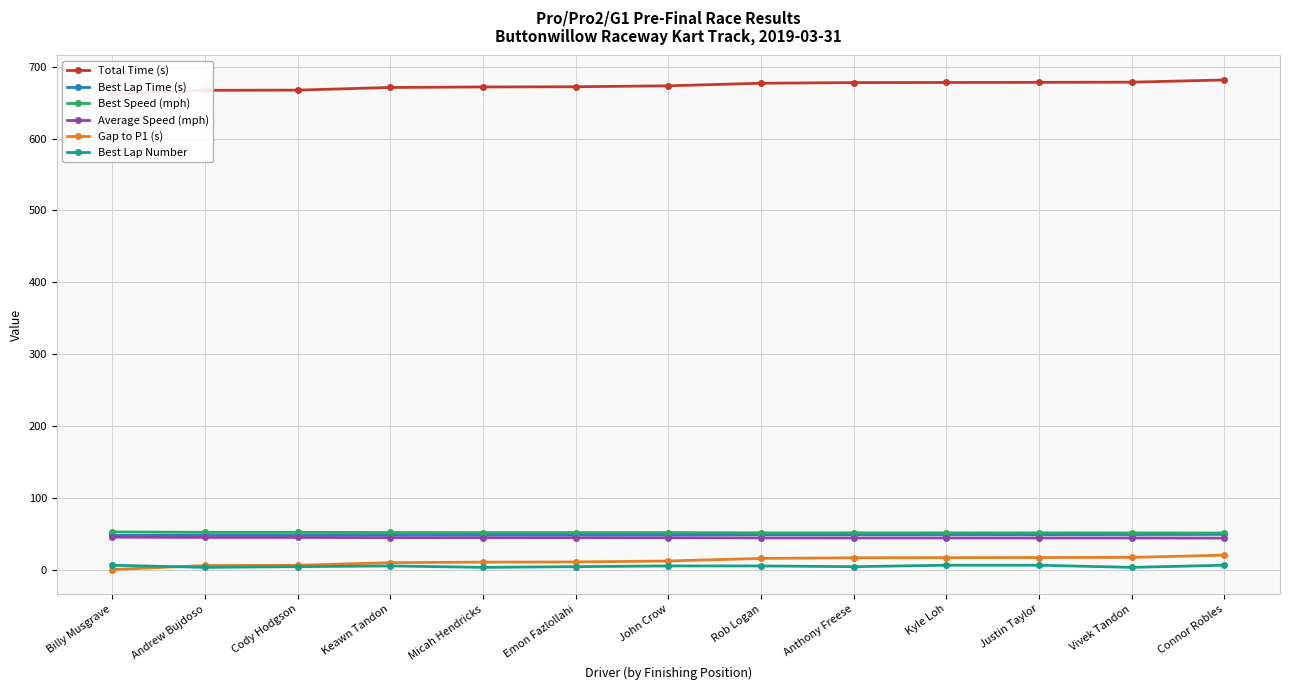

The value of Average Speed (mph) at Micah Hendricks is 76.9. True or false?

False